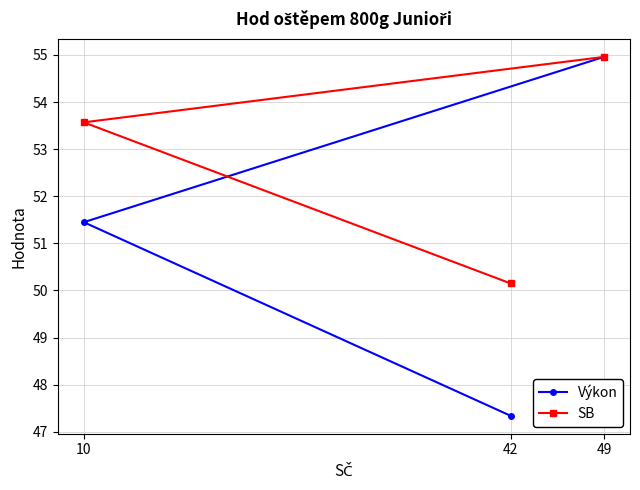

Is it true that Výkon equals 15.5 at 49?

False